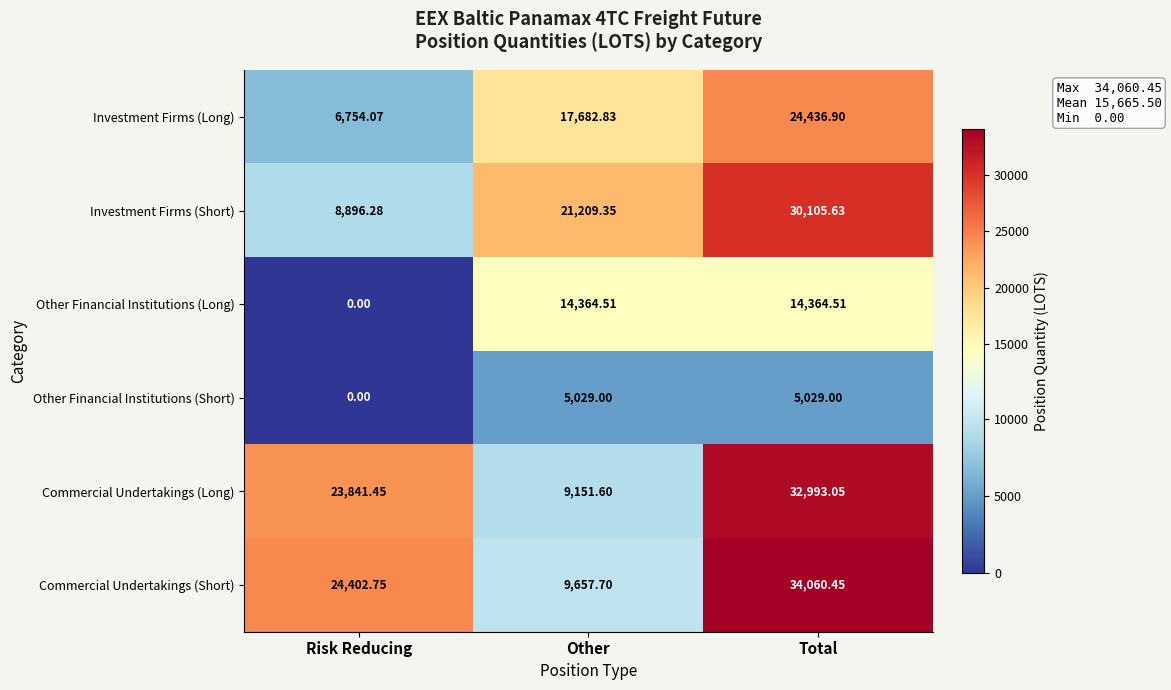

Which series has the largest range (max minus min)?

Commercial Undertakings (Short)